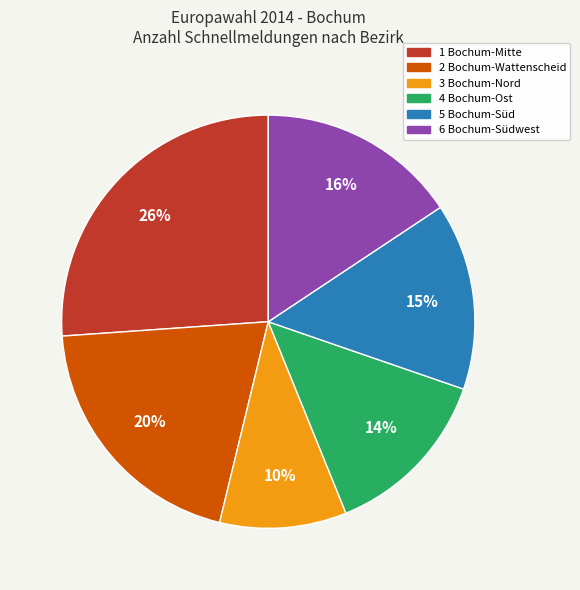

Is 5 Bochum-Süd the majority of the pie?

No